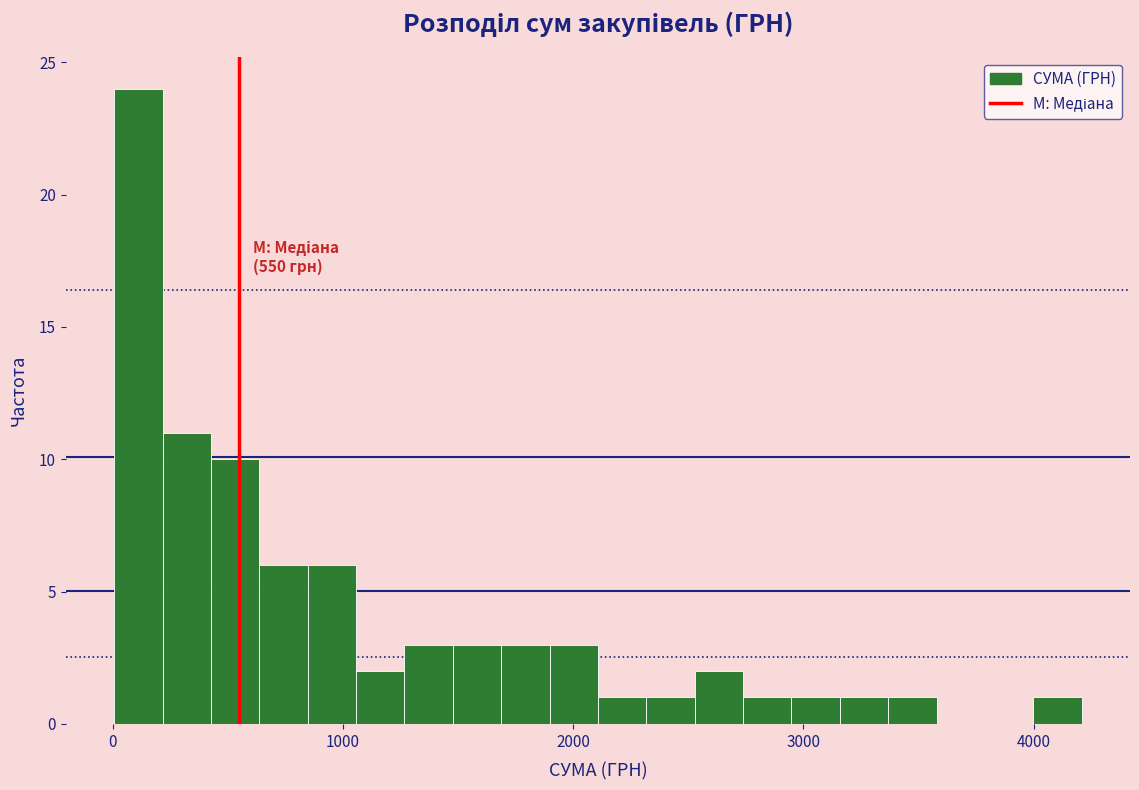

Around what value on the x-axis is the tallest bar? Give the approximate position of its centre, as read against the axis.

100